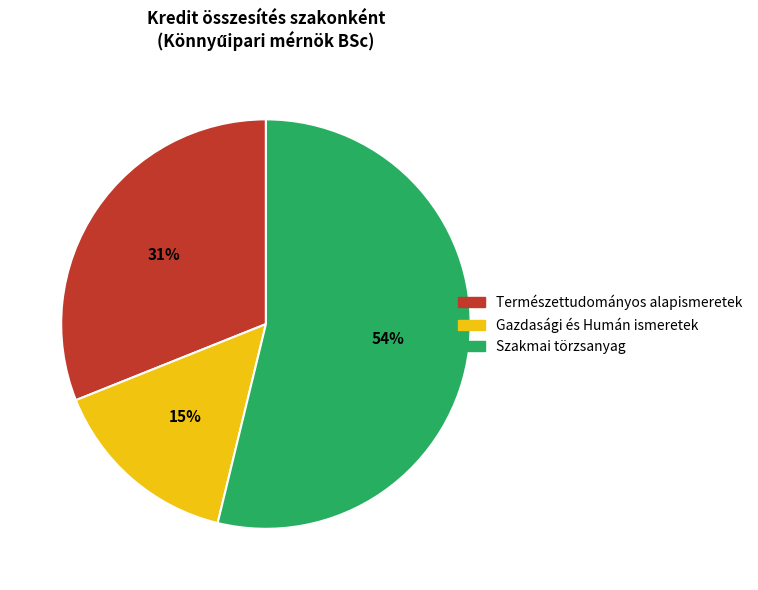

The Szakmai törzsanyag slice represents 54% of the pie. True or false?

True